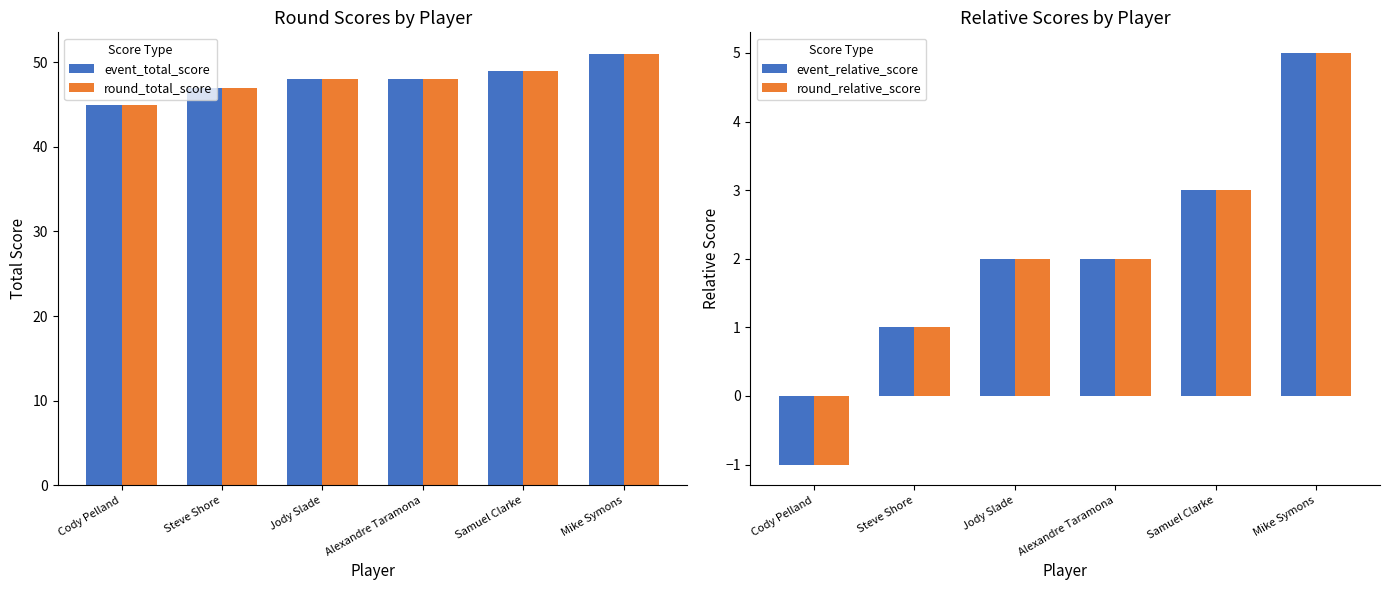

At which category is the sum across all series the highest?

Mike Symons